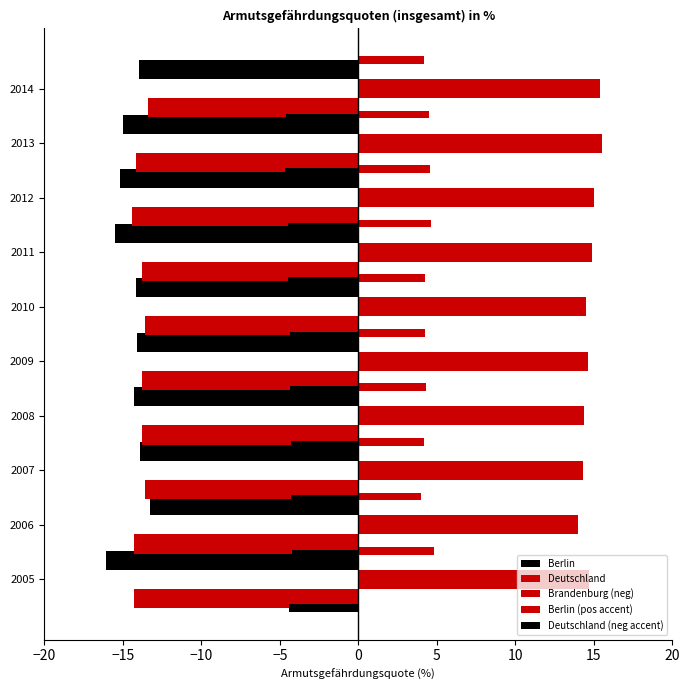

True or false: Berlin (pos accent) has a value of 1.3 at 2006.

False